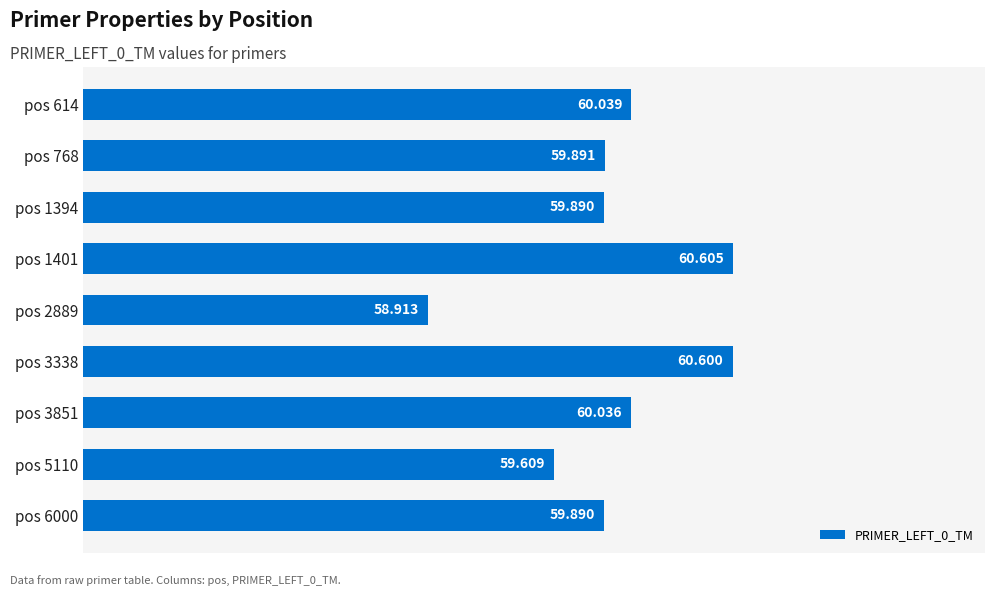

What is the minimum value shown in the chart?

58.9